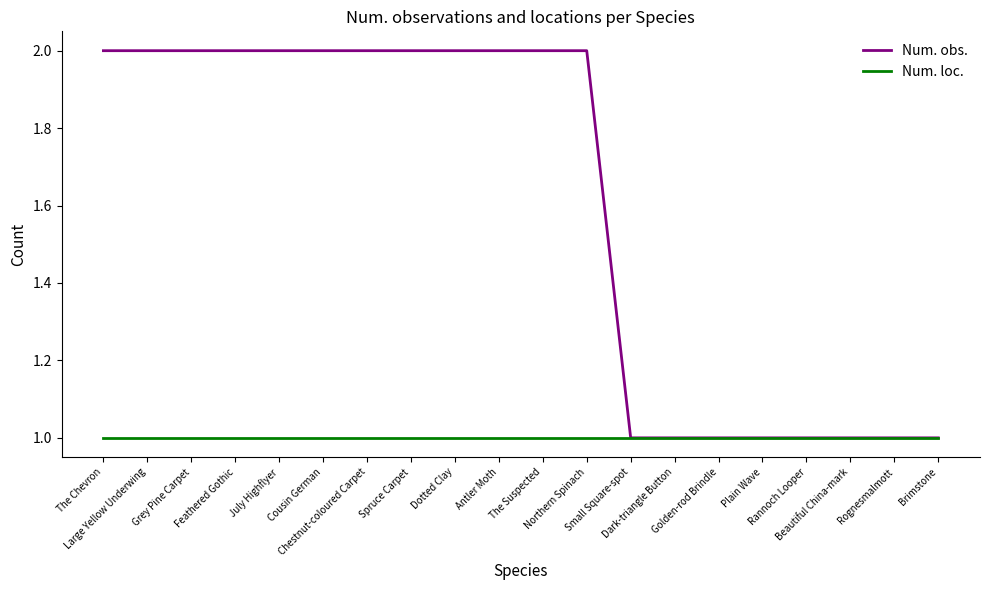

Is it true that Num. loc. equals 2 at Rannoch Looper?

False